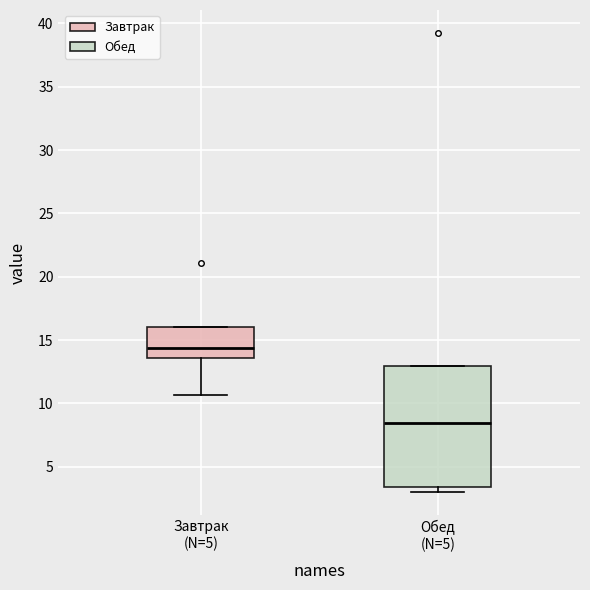

Which box's median line is the highest?

Завтрак (N=5)